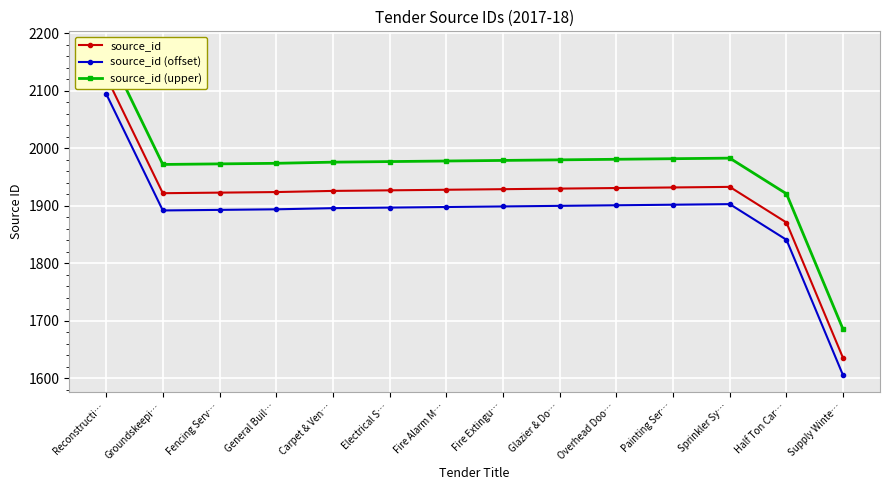

How many interior local valleys does the source_id (offset) series have?

1